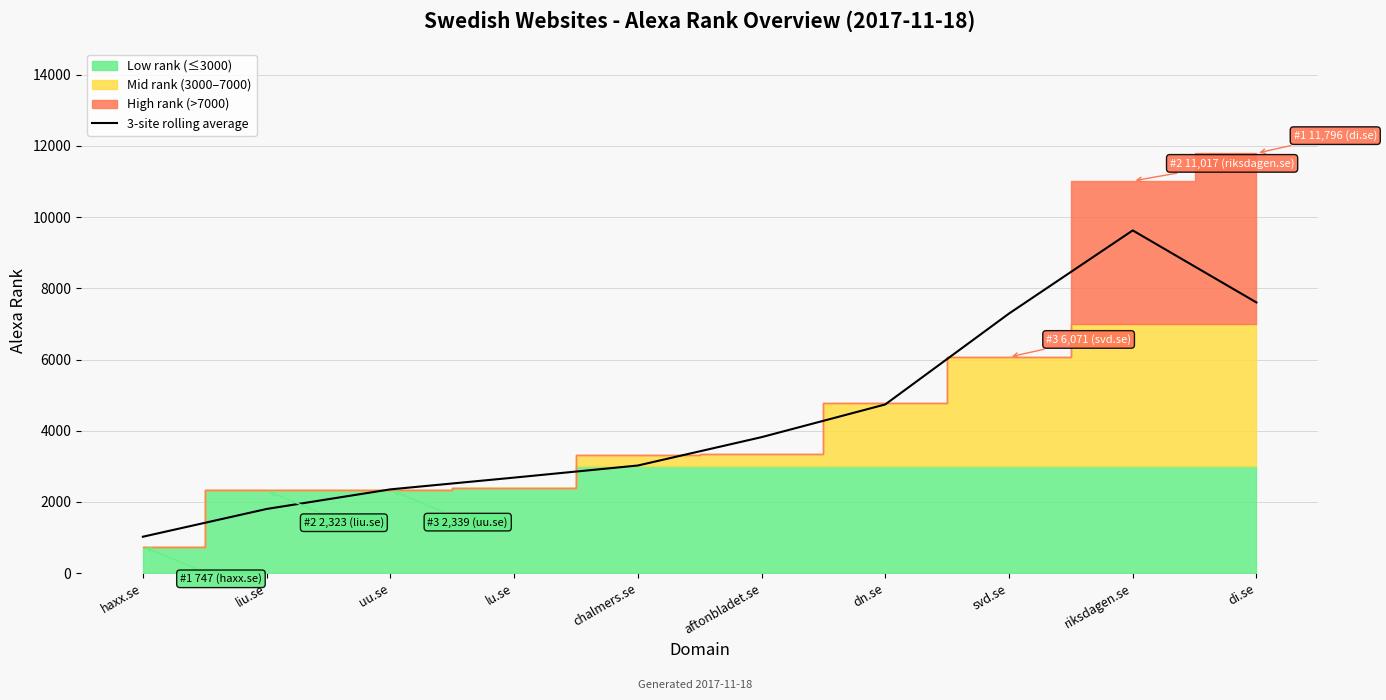

The value at aftonbladet.se is 814.5. True or false?

False